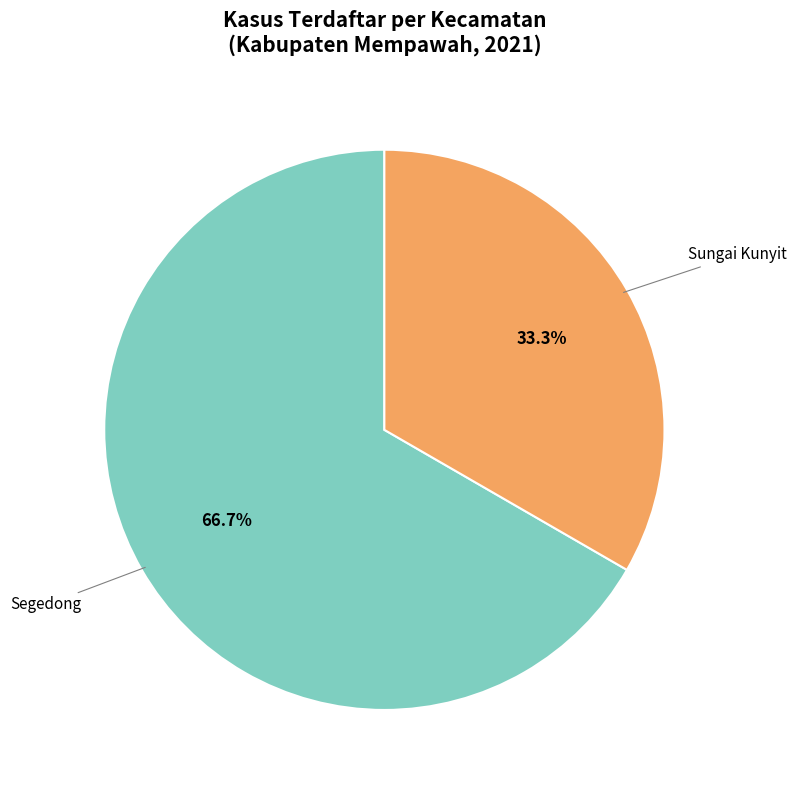

To the nearest percent, what is the average slice percentage?

50%